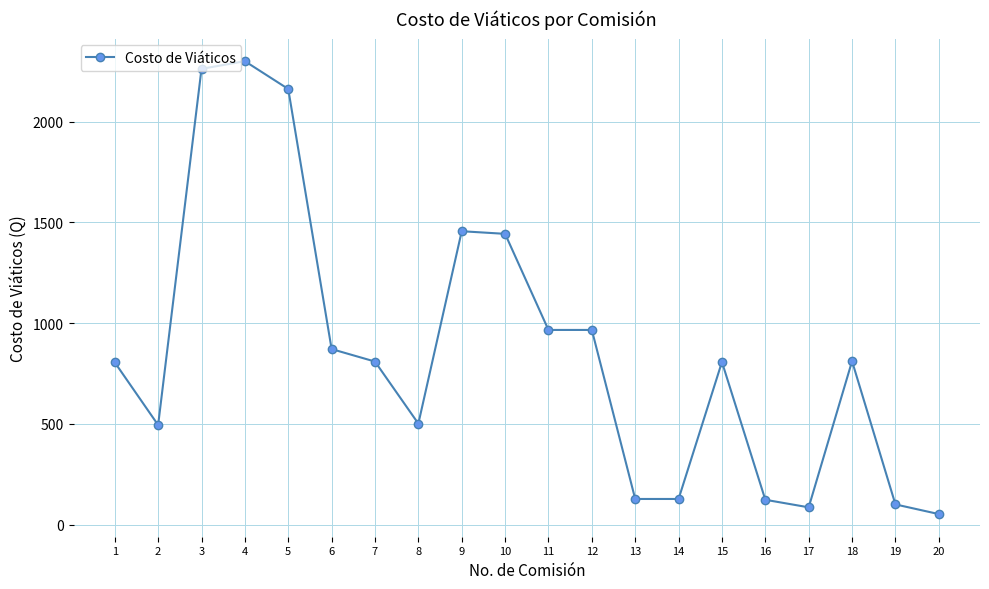

At which category does the data reach its first local peak?

4